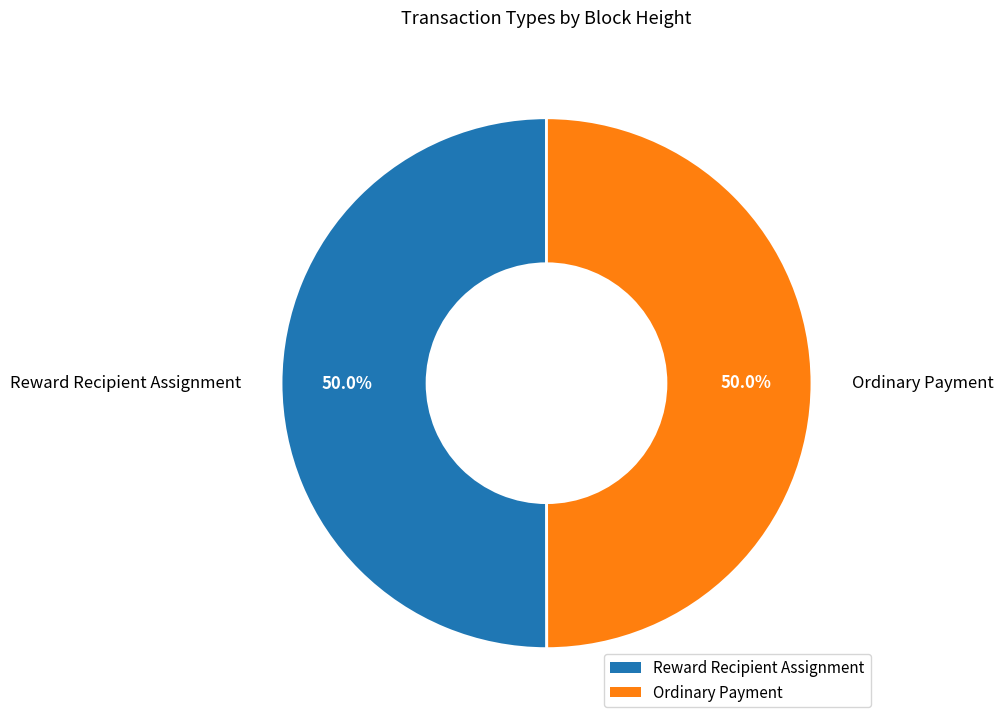

Count the number of slices in the pie.

2